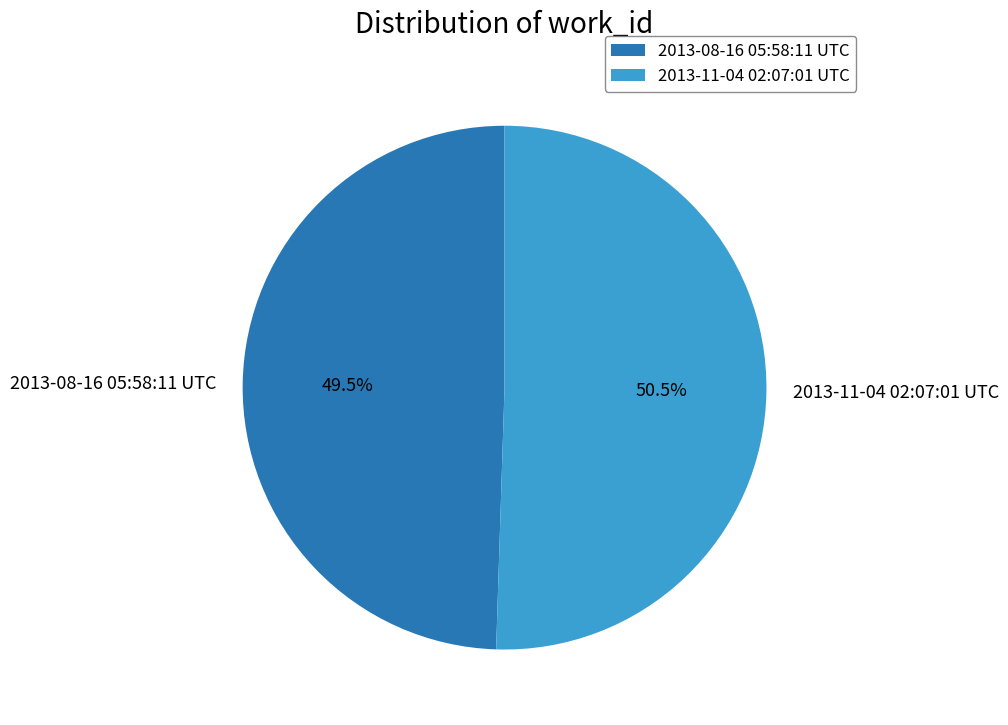

Is 2013-11-04 02:07:01 UTC the majority of the pie?

Yes